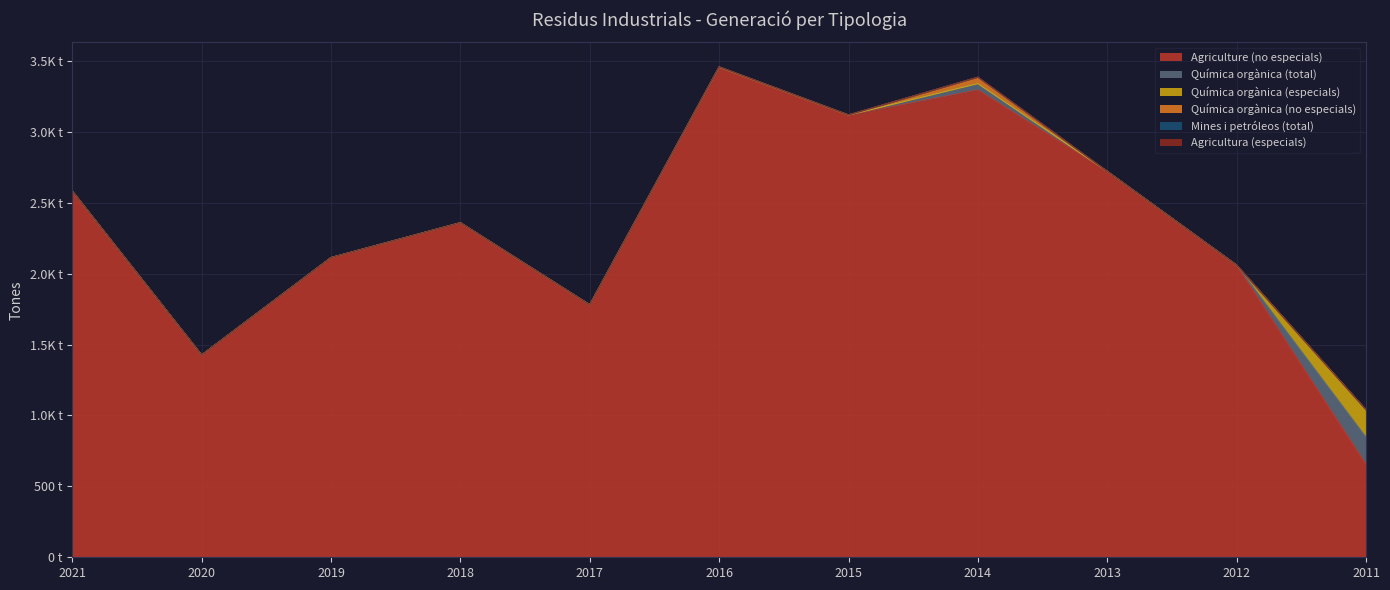

What is the highest value of the Química orgànica (no especials) series?

45